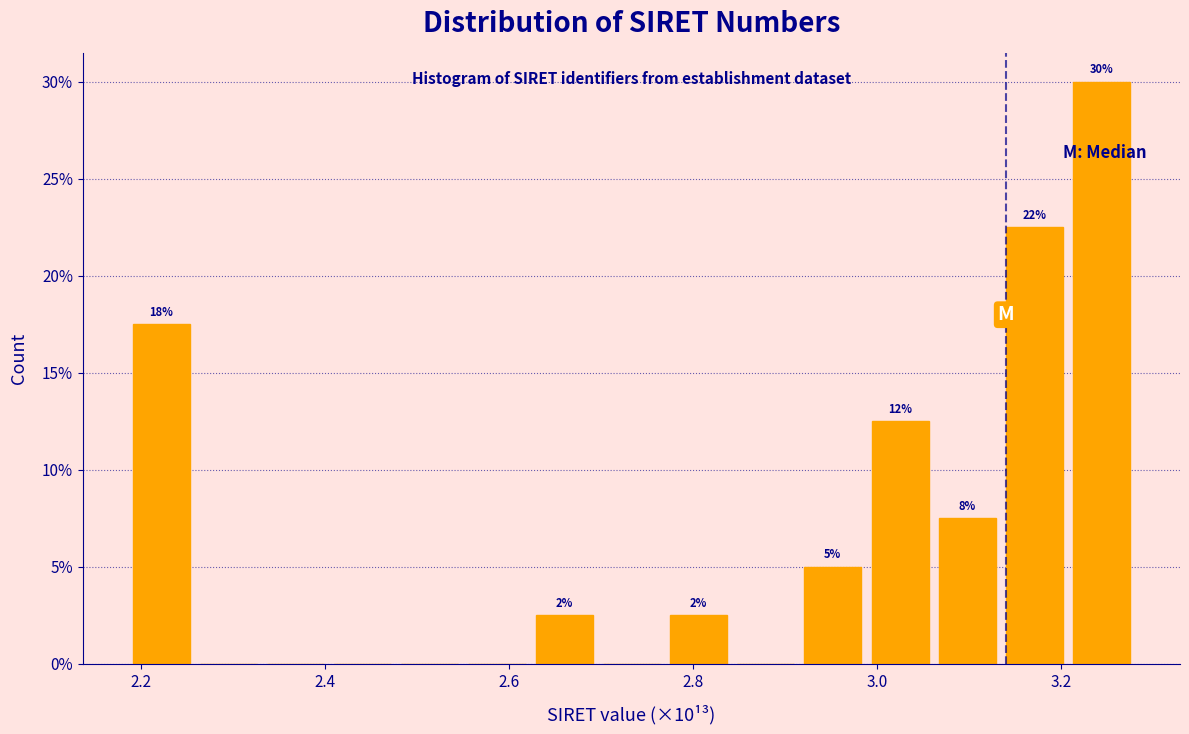

Read against the x-axis, roughly where is the centre of the tallest bar?

3.24